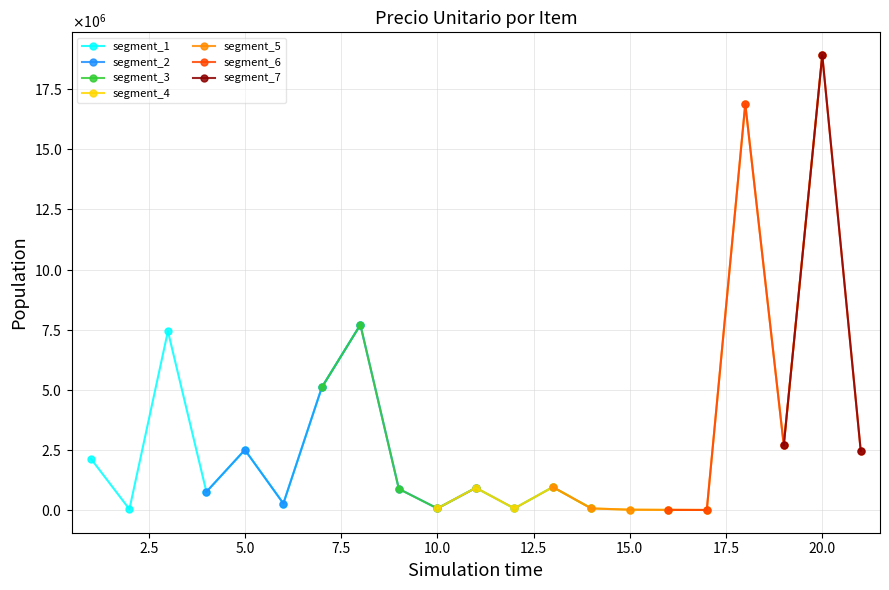

What is the smallest value displayed?

17200